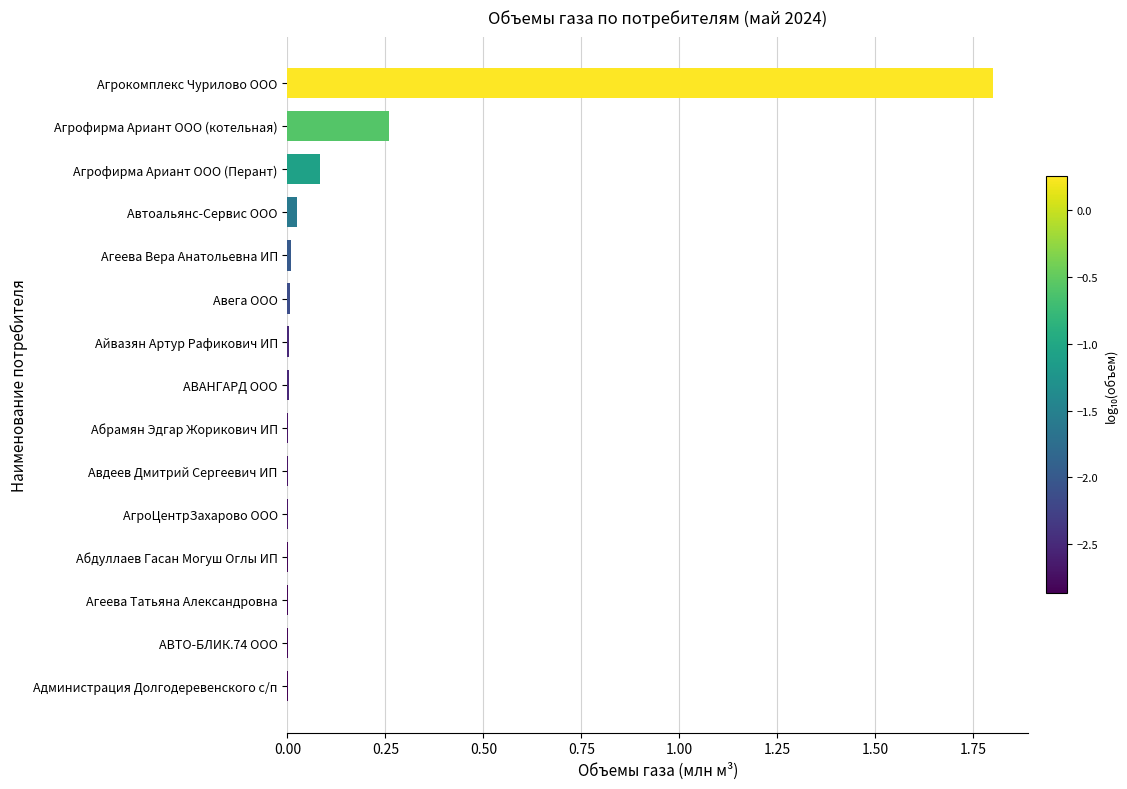

What is the sum of all values?

2.2